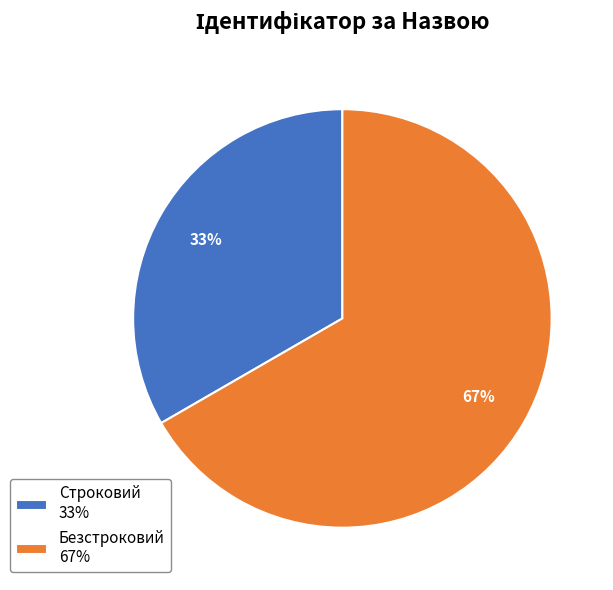

To the nearest percent, what portion does Безстроковий represent?

67%